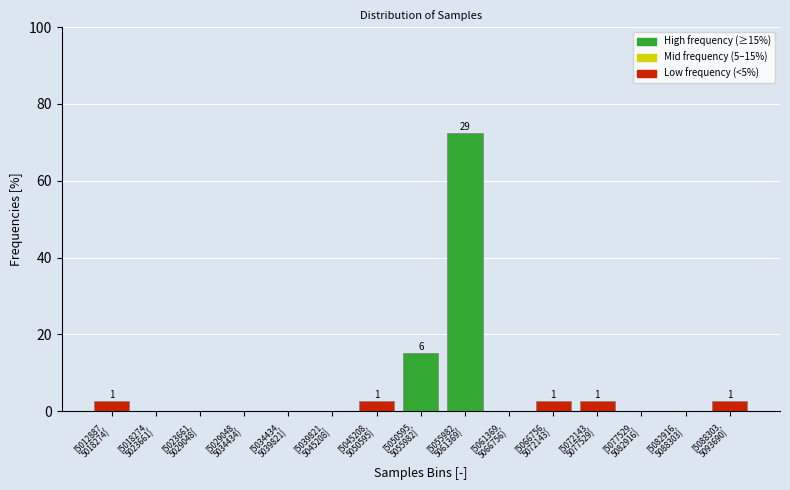

What is the sum of all values?

100.0